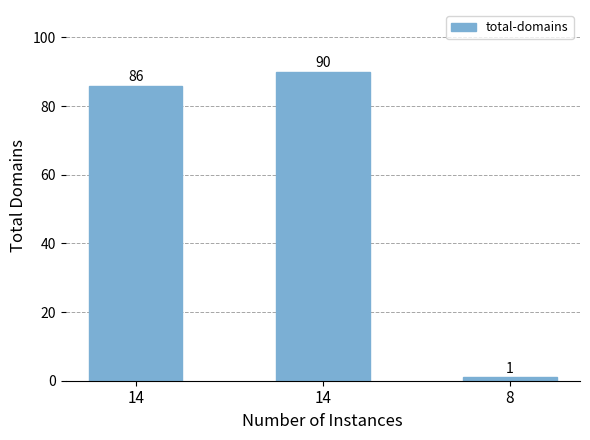

How many data points are less than 86?

1